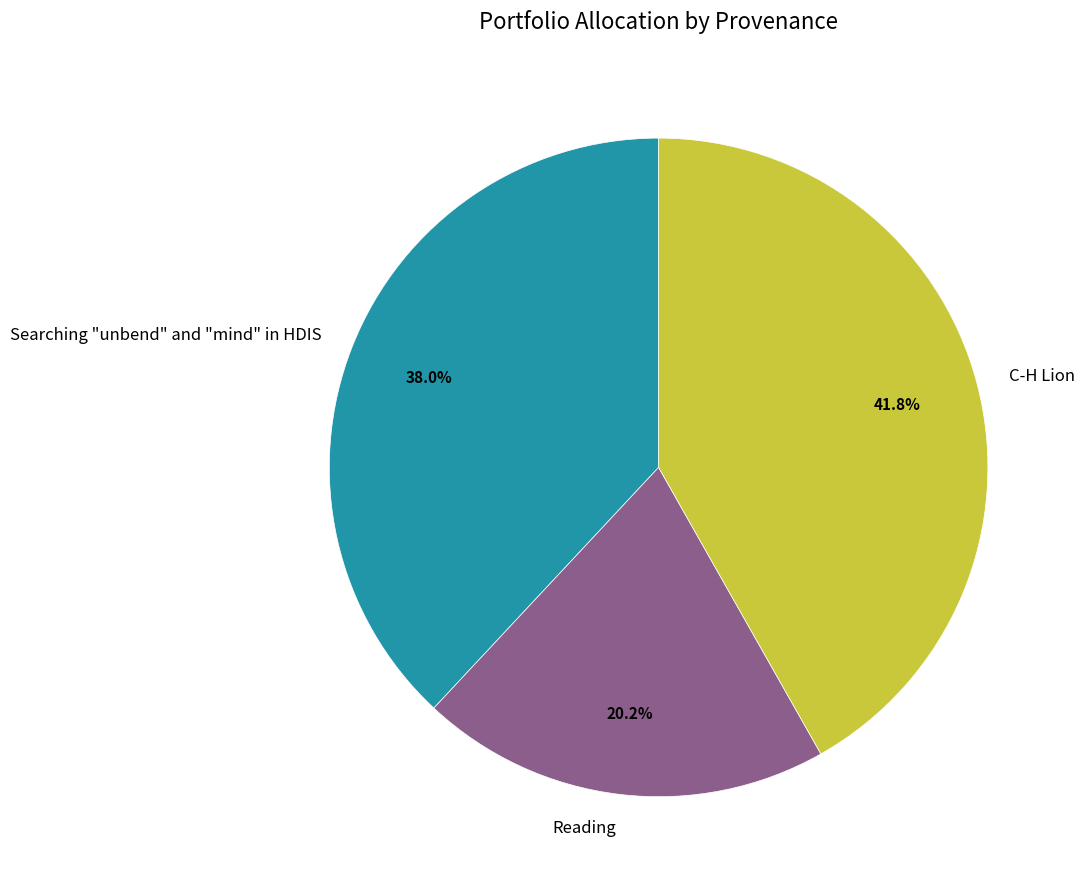

Count the number of slices in the pie.

3